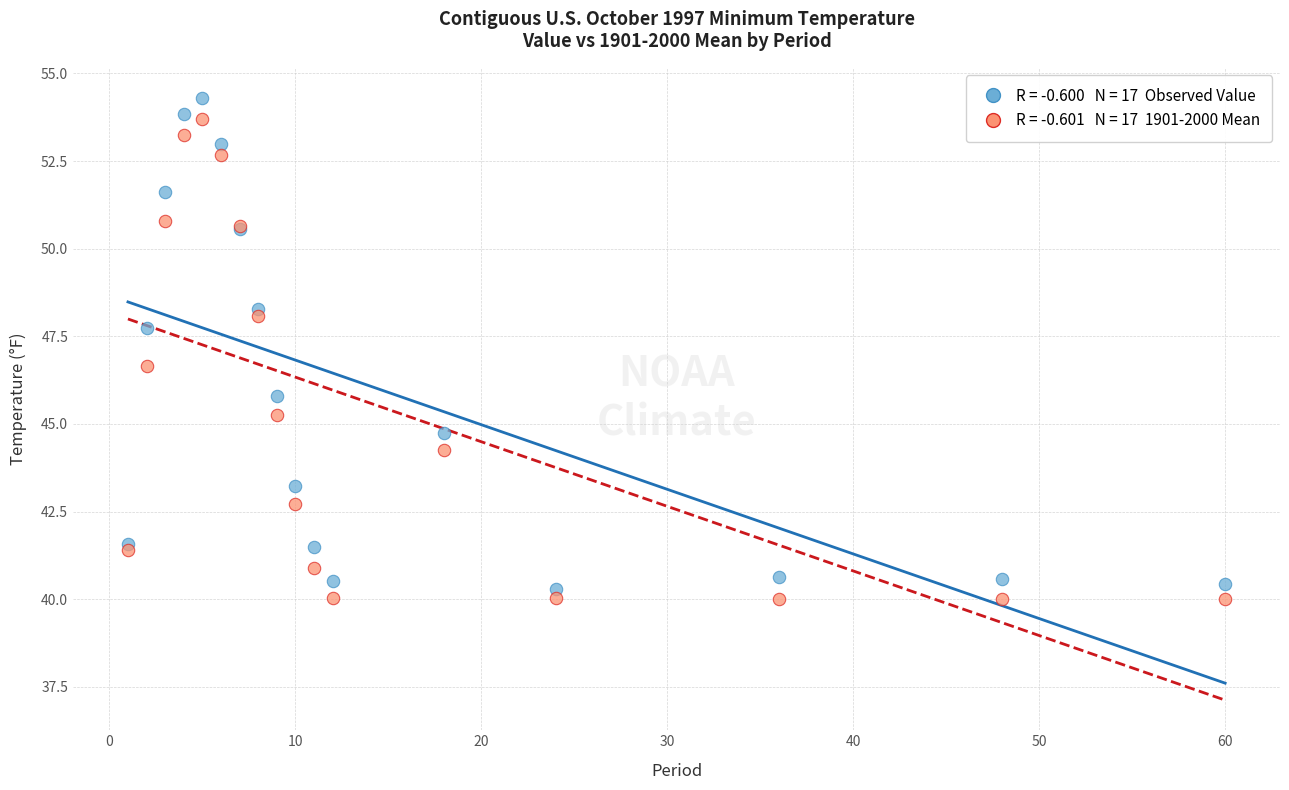

Across all series, what Y value is closest to 47?

46.7